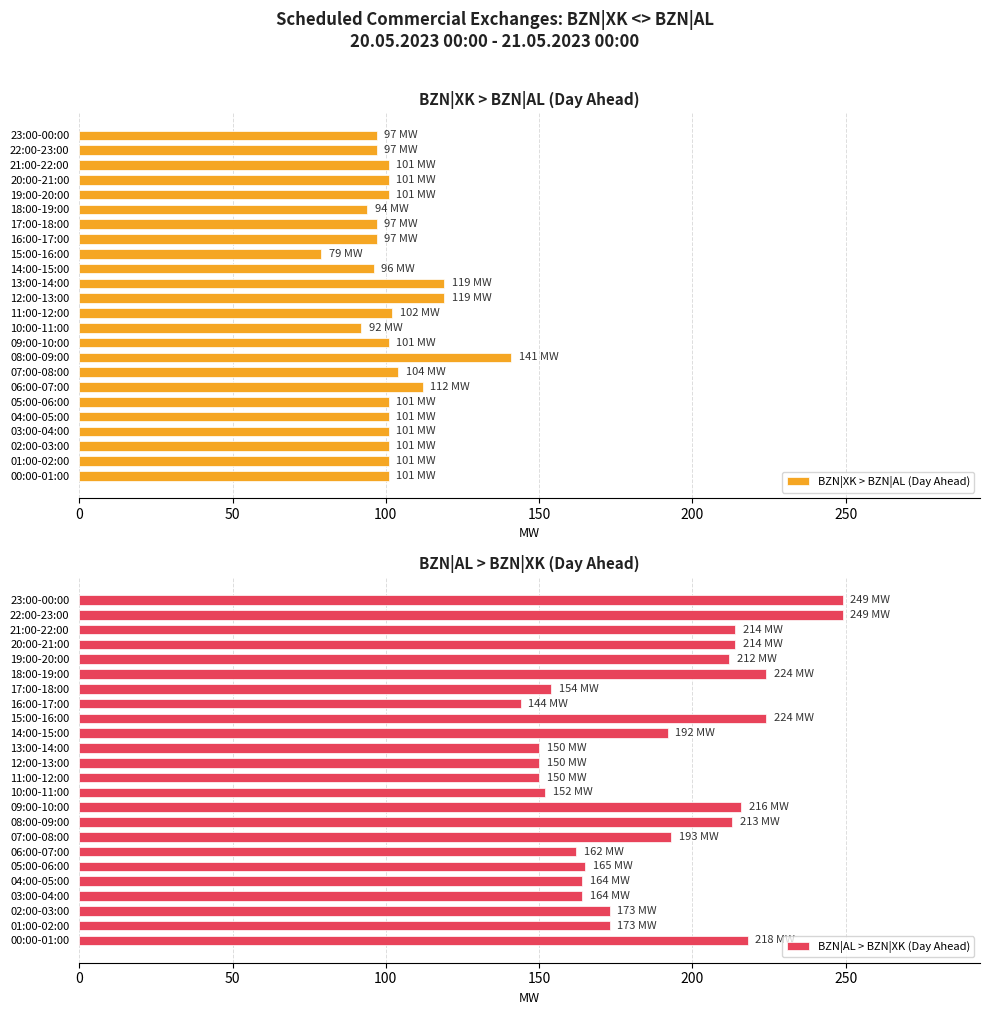

What is the difference between the second highest and minimum values in the BZN|XK > BZN|AL (Day Ahead) series?

40